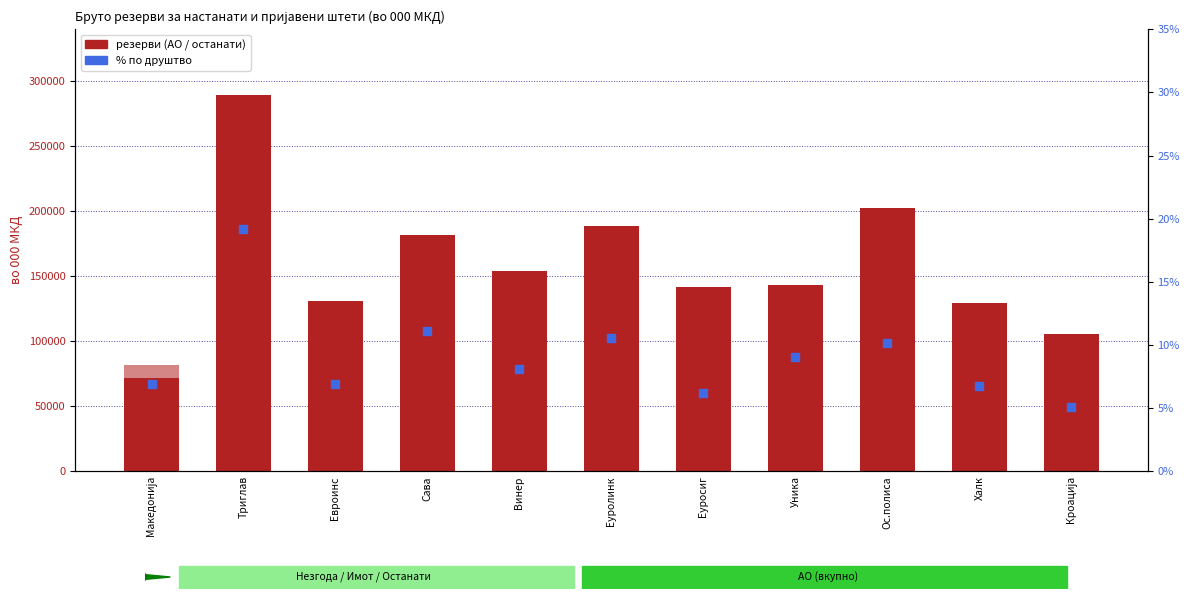

At which category is the sum across all series the highest?

Триглав